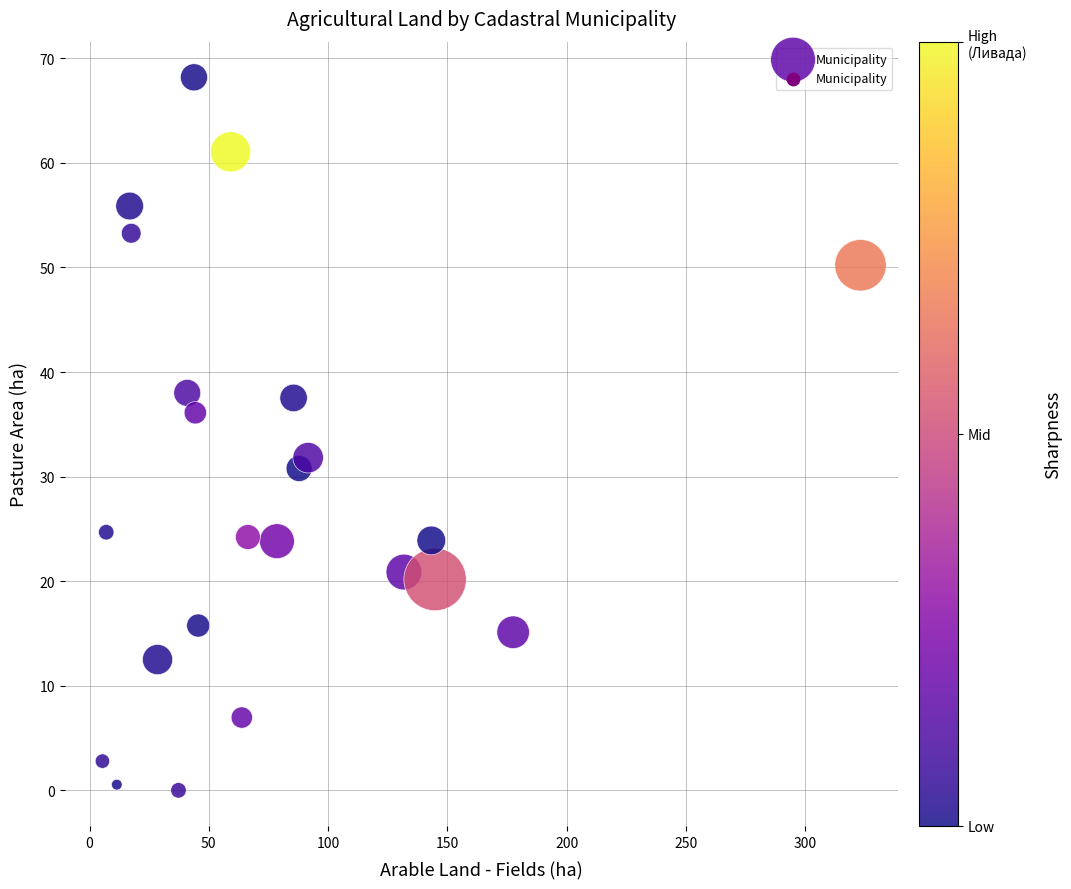

What is the range of X values (max minus min)?

317.7